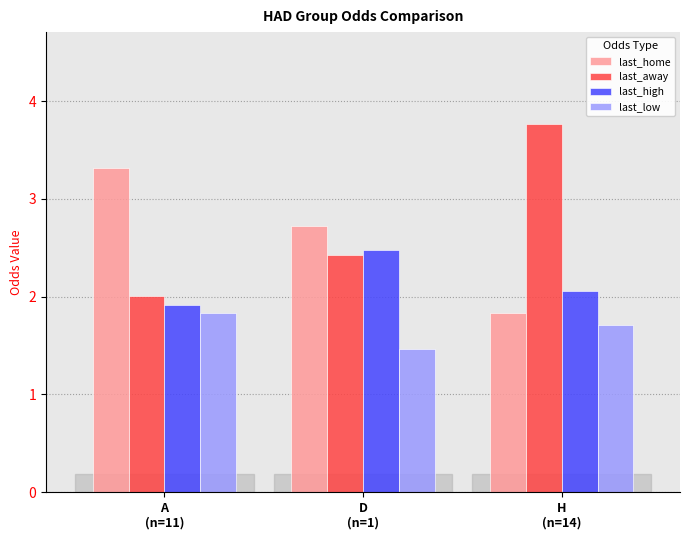

Which category has the lowest value in the last_high series?

A
(n=11)